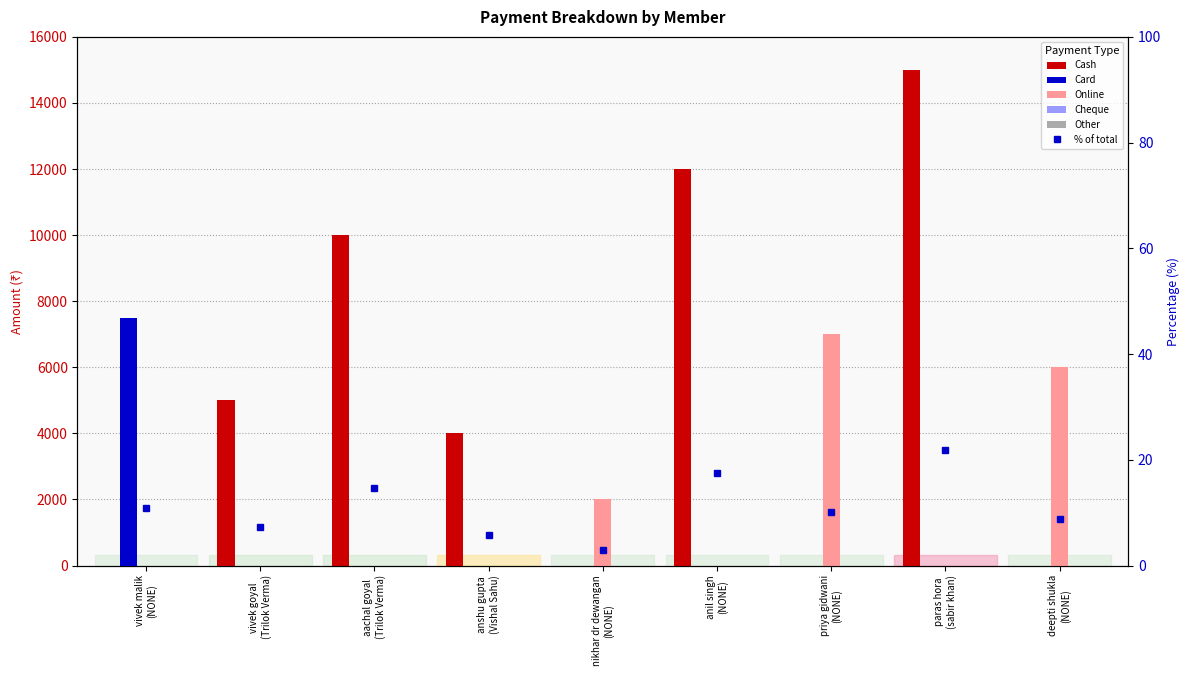

How many bars are there in total?

54